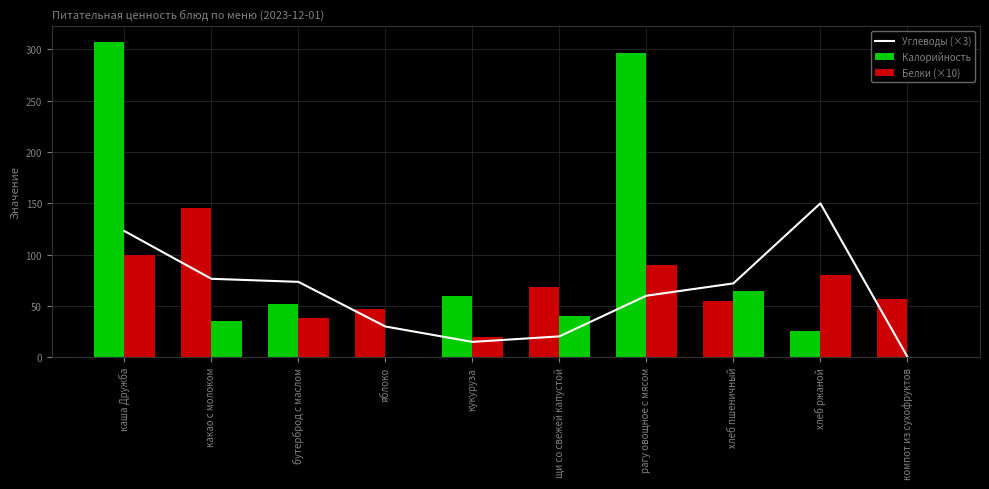

Reading right to left, list all the values displayed in this chart.

Углеводы (×3): компот из сухофруктов=0.5	хлеб ржаной=150.0	хлеб пшеничный=72.0	рагу овощное с мясом=60.0	щи со свежей капустой=20.4	кукуруза=15.0	яблоко=30.0	бутерброд с маслом=73.5	какао с молоком=76.5	каша Дружба=123.0
Калорийность: компот из сухофруктов=57.0	хлеб ржаной=26.0	хлеб пшеничный=55.0	рагу овощное с мясом=297.0	щи со свежей капустой=68.0	кукуруза=60.0	яблоко=47.0	бутерброд с маслом=52.0	какао с молоком=145.2	каша Дружба=307.0
Белки (×10): компот из сухофруктов=0.5	хлеб ржаной=80.0	хлеб пшеничный=65.0	рагу овощное с мясом=90.0	щи со свежей капустой=40.0	кукуруза=20.0	яблоко=0.0	бутерброд с маслом=38.0	какао с молоком=35.2	каша Дружба=100.0